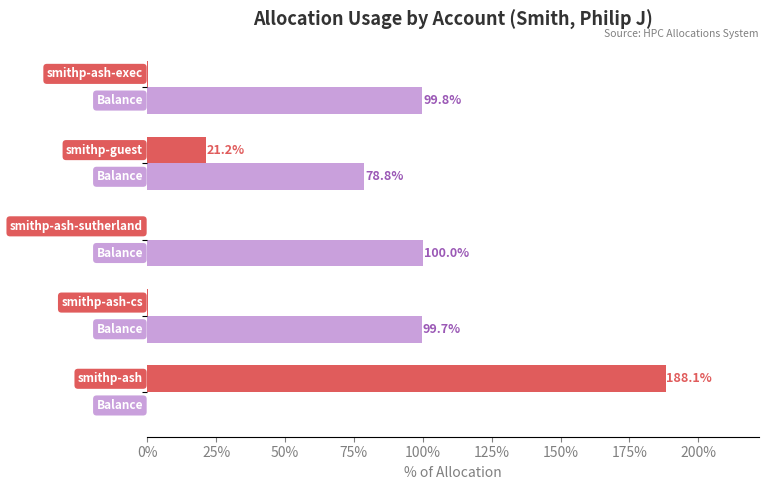

What is the greatest value displayed?

188.1